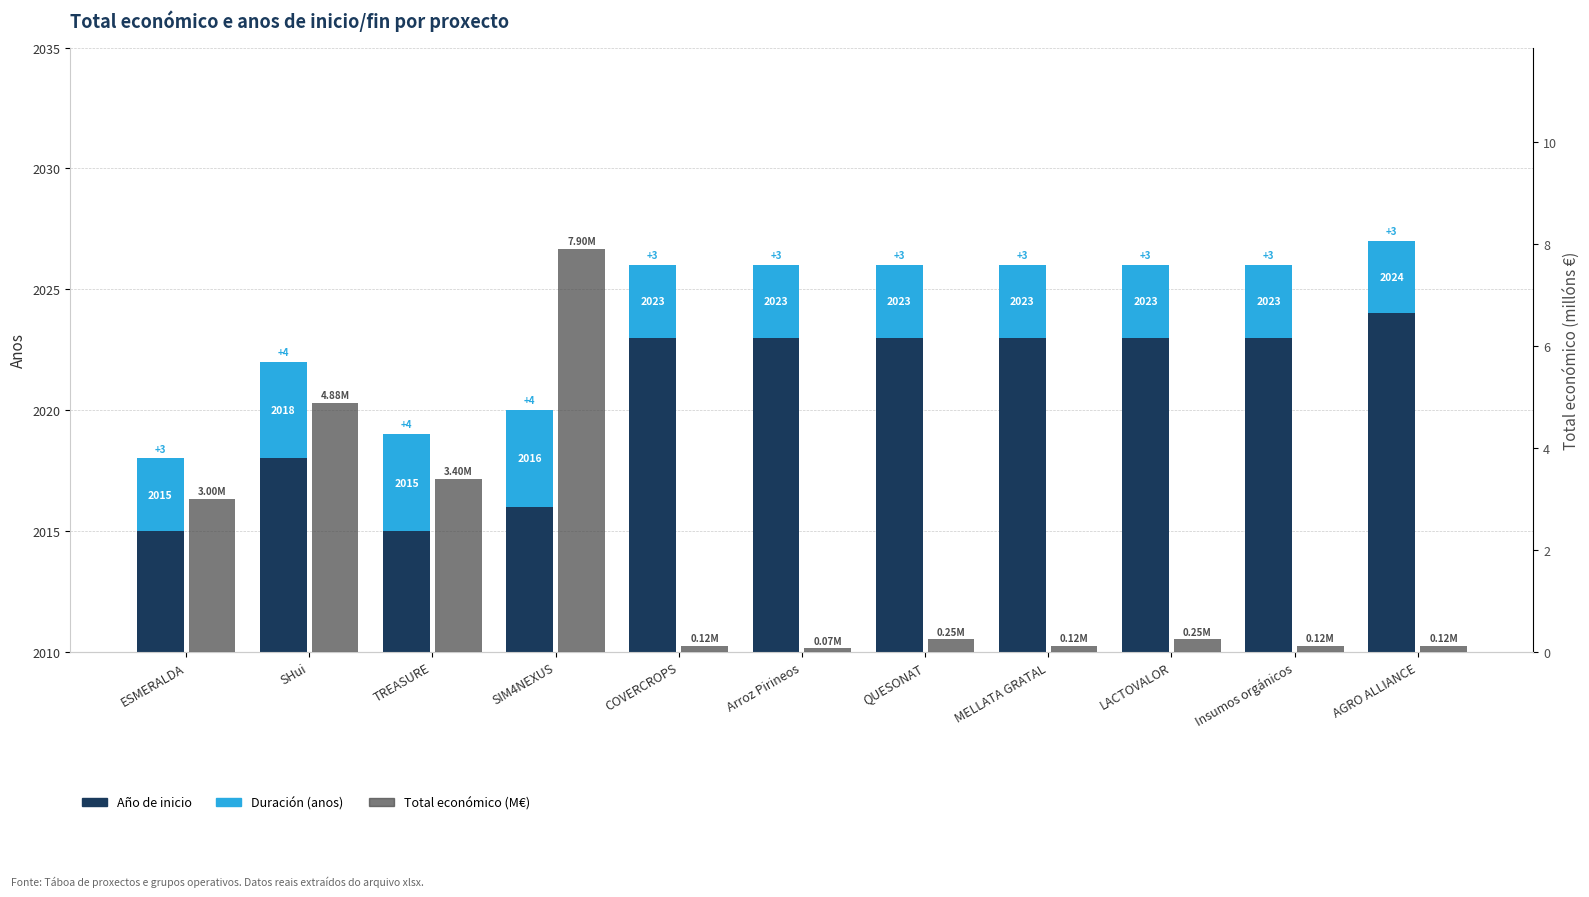

What is the label of the 4th bar from the left?

SIM4NEXUS